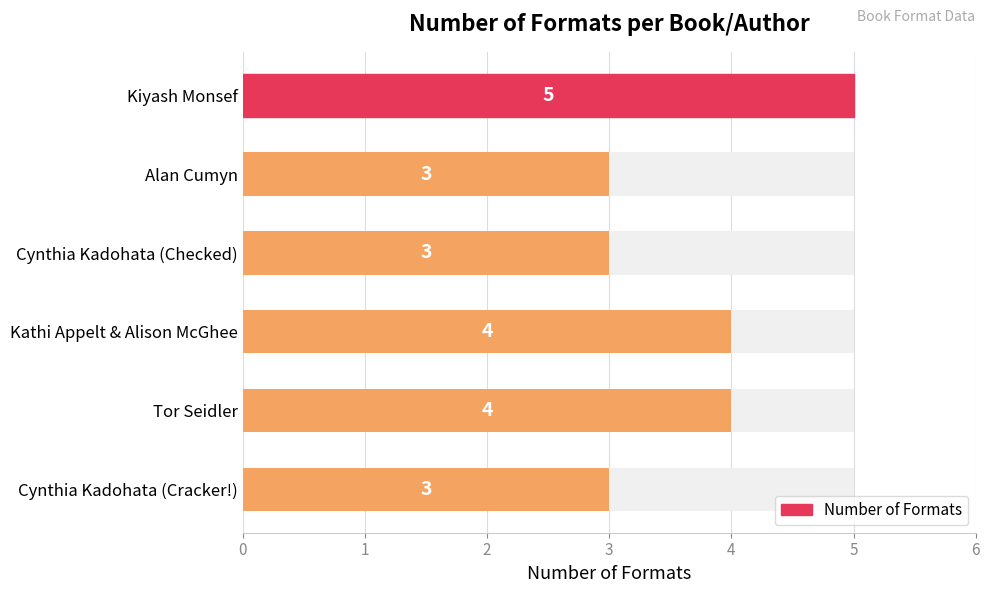

What is the value of the 3rd bar from the left?

3